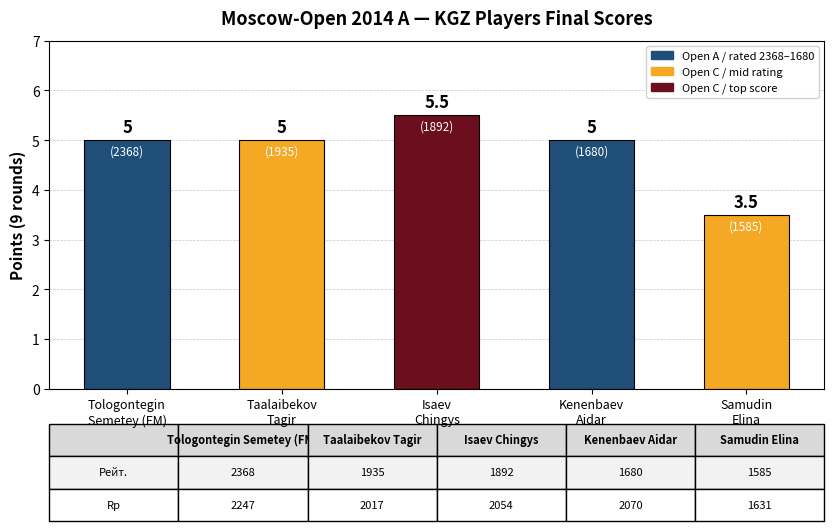

Reading left to right, what are all the values shown in this chart?

5.0	5.0	5.5	5.0	3.5